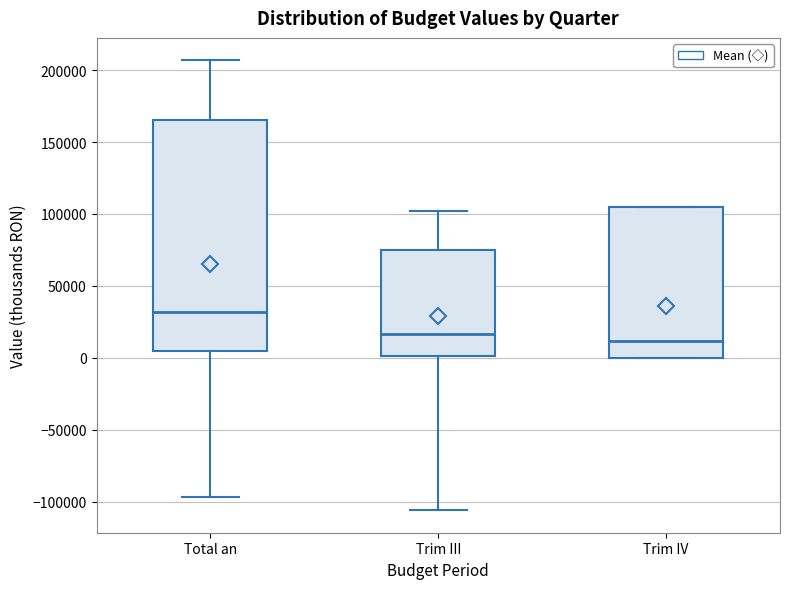

Comparing the boxes themselves (not the whiskers), which one is the tallest?

Total an